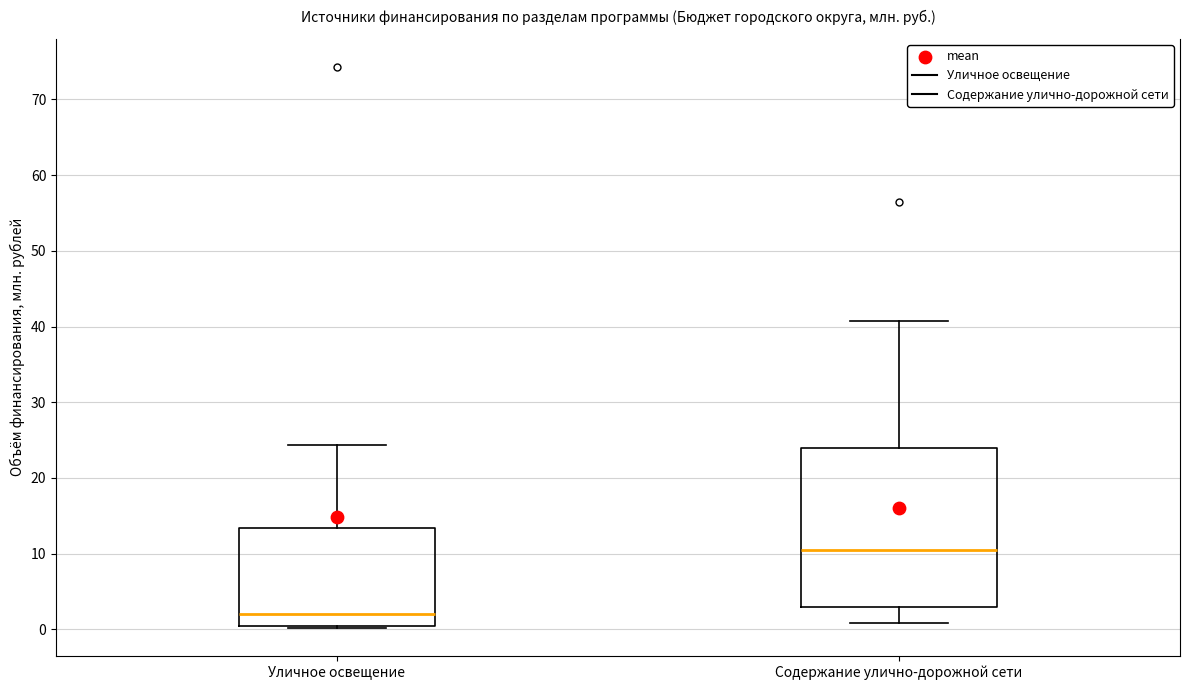

Reading left to right, transcribe this box plot: for each box, give where its median line is, the range the box spans, and where its two whiskers end, as read against the y-axis. The values are not printed on the chart, so give them approximately, as read against the axis.

Уличное освещение: median 2, box 0 to 13, whiskers 0 to 24
Содержание улично-дорожной сети: median 11, box 3 to 24, whiskers 1 to 41